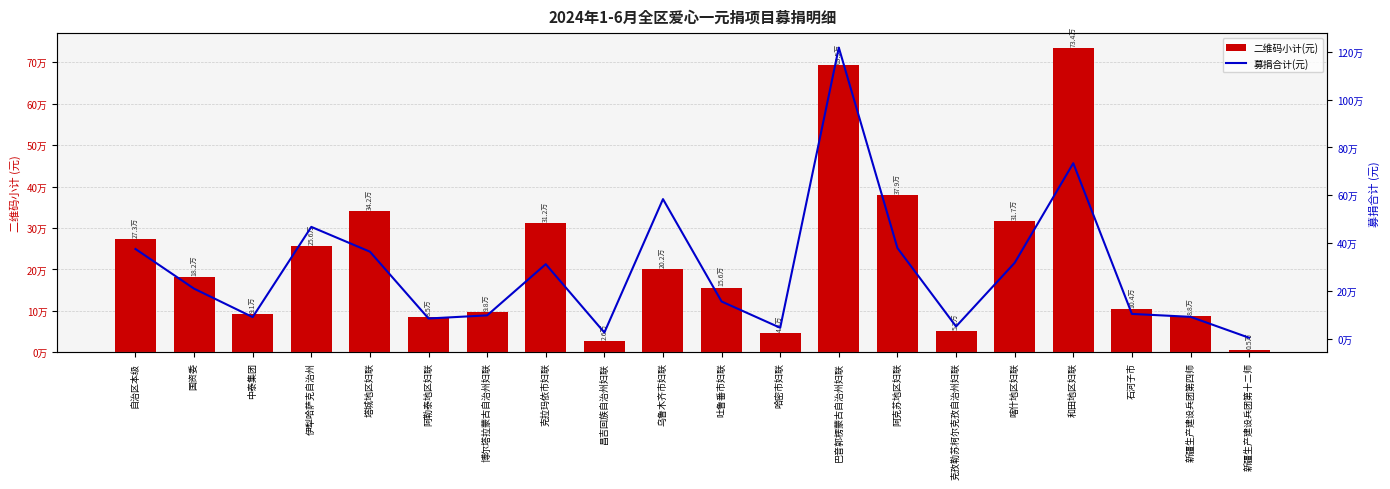

What is the label of the 15th bar from the left?

克孜勒苏柯尔克孜自治州妇联